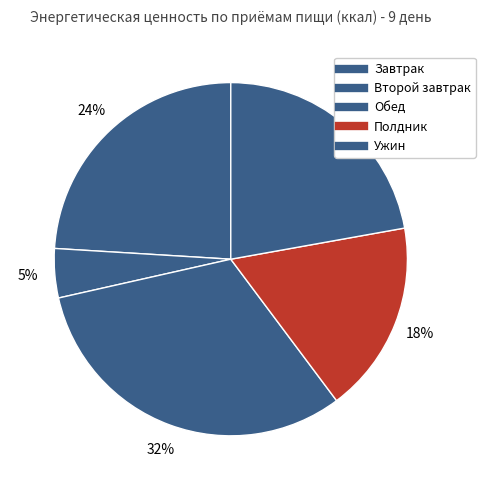

Is there any slice that represents more than half of the pie?

No